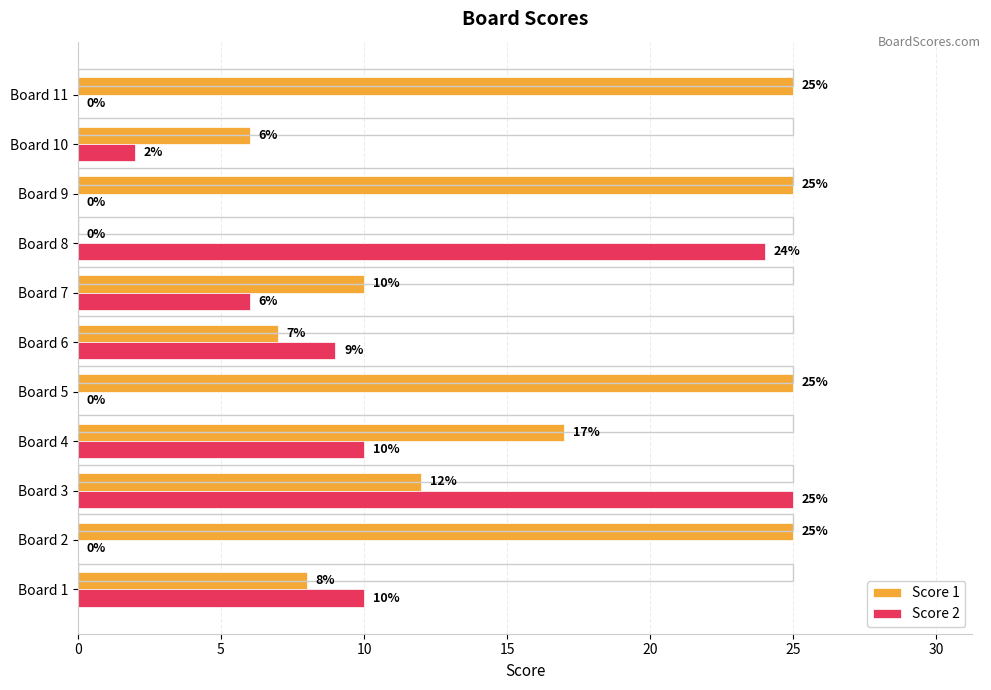

Reading left to right, list all the values displayed in this chart.

Score 1: 8	25	12	17	25	7	10	0	25	6	25
Score 2: 10	0	25	10	0	9	6	24	0	2	0